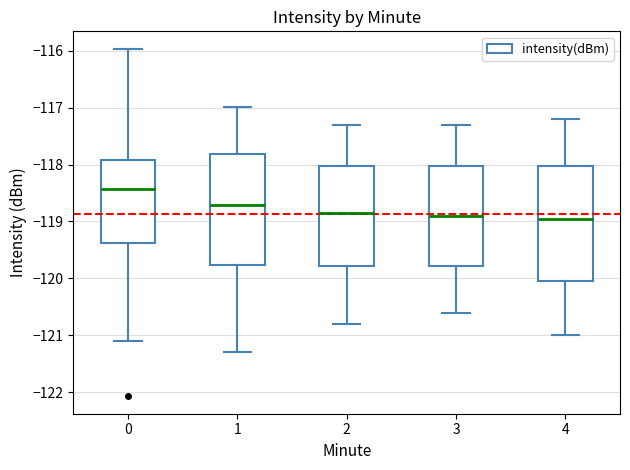

Reading left to right, read every box against the y-axis: the position of its median line, the range the box covers, and the ends of its whiskers. The values are not printed on the chart, so give them approximately, as read against the axis.

0: median -118.4, box -119.4 to -117.9, whiskers -121.1 to -116.0
1: median -118.7, box -119.8 to -117.8, whiskers -121.3 to -117.0
2: median -118.8, box -119.8 to -118.0, whiskers -120.8 to -117.3
3: median -118.9, box -119.8 to -118.0, whiskers -120.6 to -117.3
4: median -118.9, box -120.0 to -118.0, whiskers -121.0 to -117.2